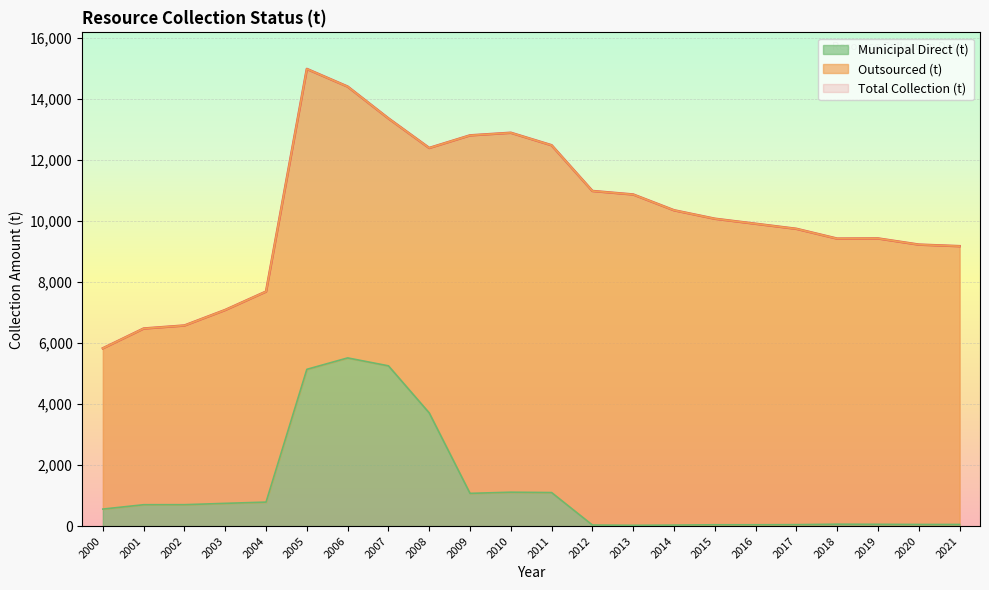

Reading left to right, transcribe all the data shown in this chart.

Total Collection (t): 2000=5826	2001=6474	2002=6573	2003=7082	2004=7685	2005=14978	2006=14400	2007=13358	2008=12389	2009=12802	2010=12887	2011=12478	2012=10980	2013=10865	2014=10348	2015=10071	2016=9906	2017=9740	2018=9419	2019=9425	2020=9223	2021=9172
Municipal Direct (t): 2000=559	2001=702	2002=703	2003=747	2004=788	2005=5137	2006=5511	2007=5252	2008=3709	2009=1074	2010=1112	2011=1100	2012=36	2013=27	2014=34	2015=45	2016=45	2017=49	2018=64	2019=60	2020=55	2021=55